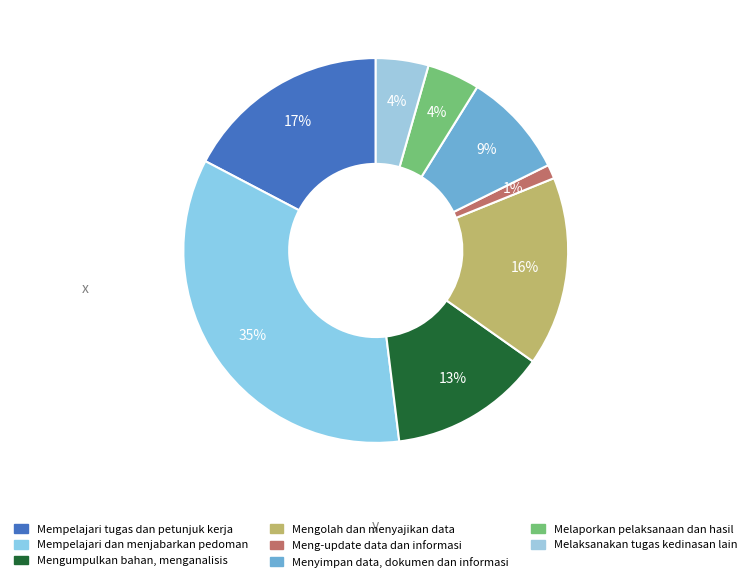

How many slices are in this pie chart?

8